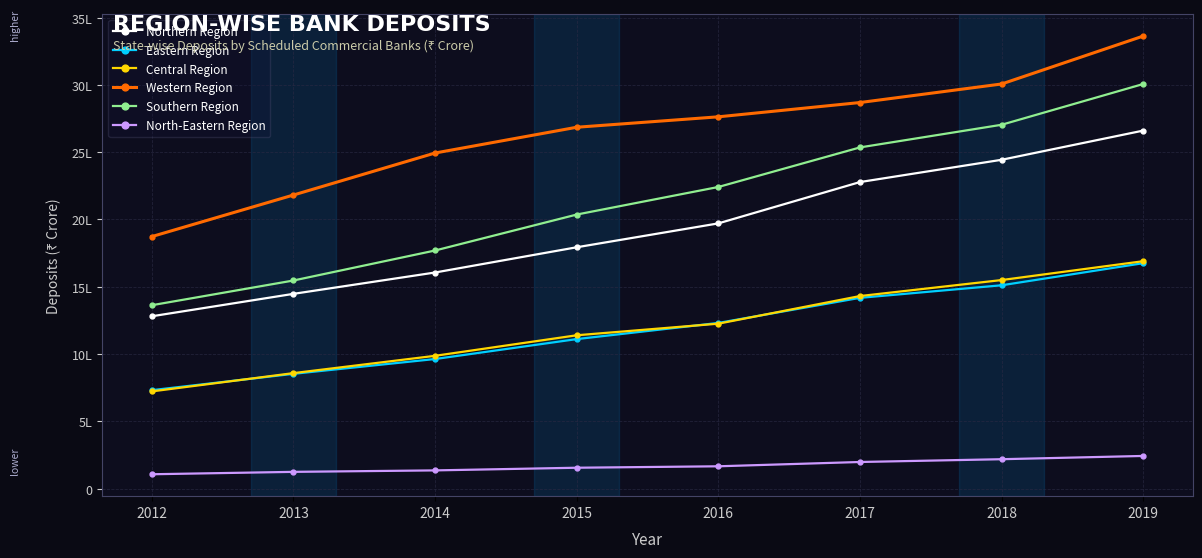

Reading left to right, transcribe all the data shown in this chart.

Northern Region: 2012=1280900	2013=1447500	2014=1606100	2015=1793600	2016=1971100	2017=2278200	2018=2443700	2019=2660619
Eastern Region: 2012=731700	2013=853200	2014=963300	2015=1111300	2016=1231400	2017=1417857	2018=1511200	2019=1675417
Central Region: 2012=722600	2013=858500	2014=987100	2015=1139700	2016=1225900	2017=1431164	2018=1550000	2019=1690154
Western Region: 2012=1873100	2013=2181900	2014=2494000	2015=2685400	2016=2762900	2017=2869059	2018=3006900	2019=3362951
Southern Region: 2012=1363000	2013=1546700	2014=1769600	2015=2036700	2016=2241600	2017=2535615	2018=2703900	2019=3006810
North-Eastern Region: 2012=107000	2013=124800	2014=135700	2015=155500	2016=166200	2017=198134	2018=218800	2019=243058